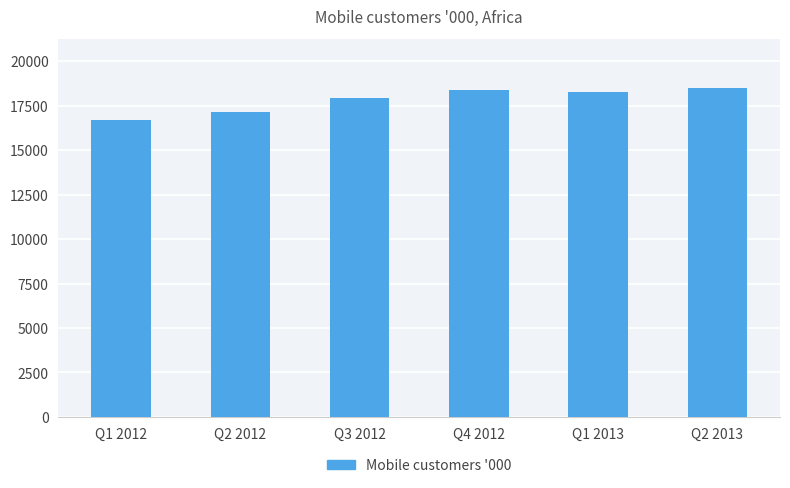

What is the greatest value displayed?

18479.0